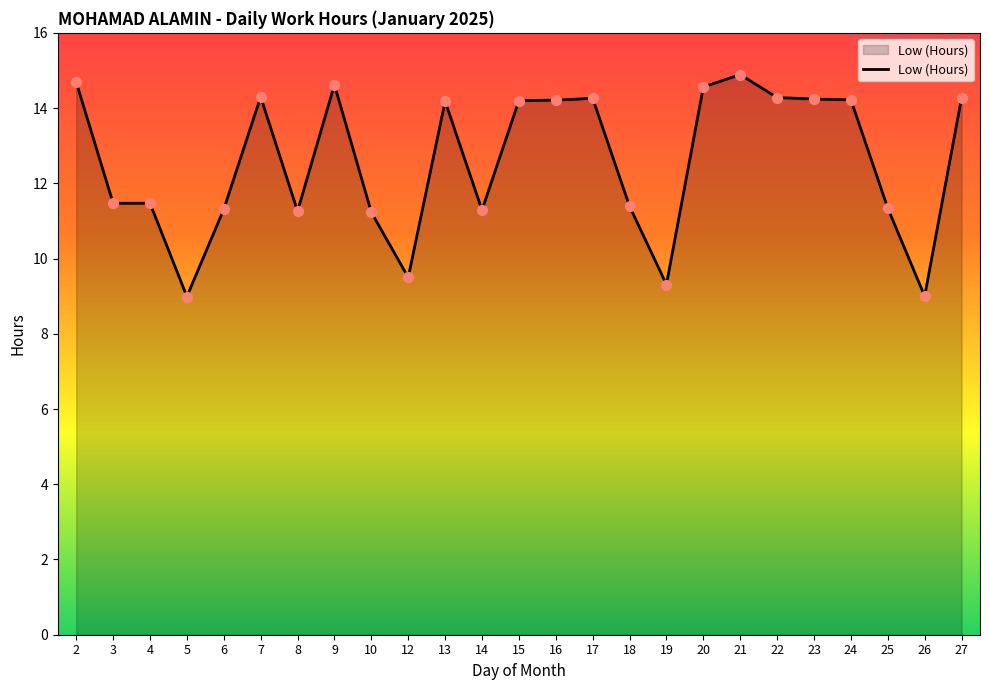

What is the change in value from 6 to 27?

+3.0